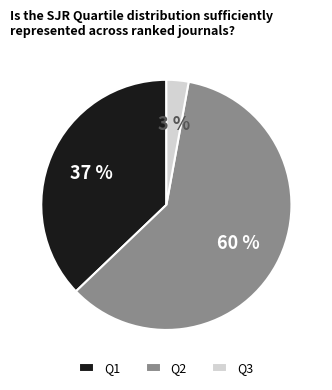

The Q3 slice represents 3% of the pie. True or false?

True